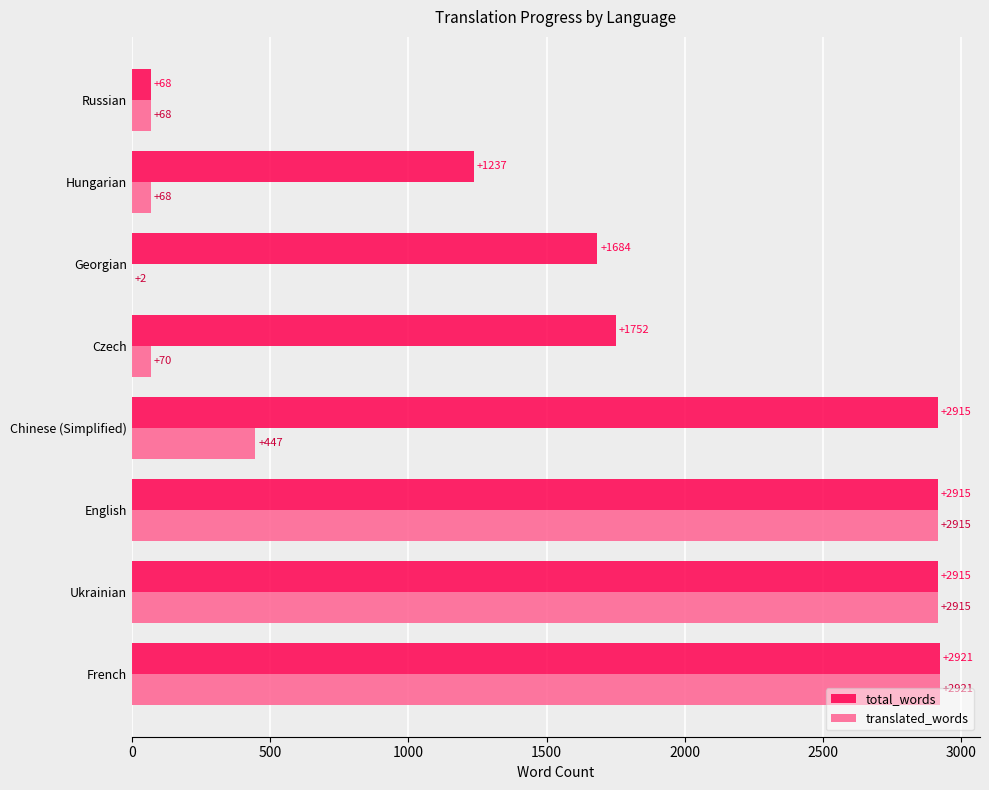

What is the highest value of the translated_words series?

2921